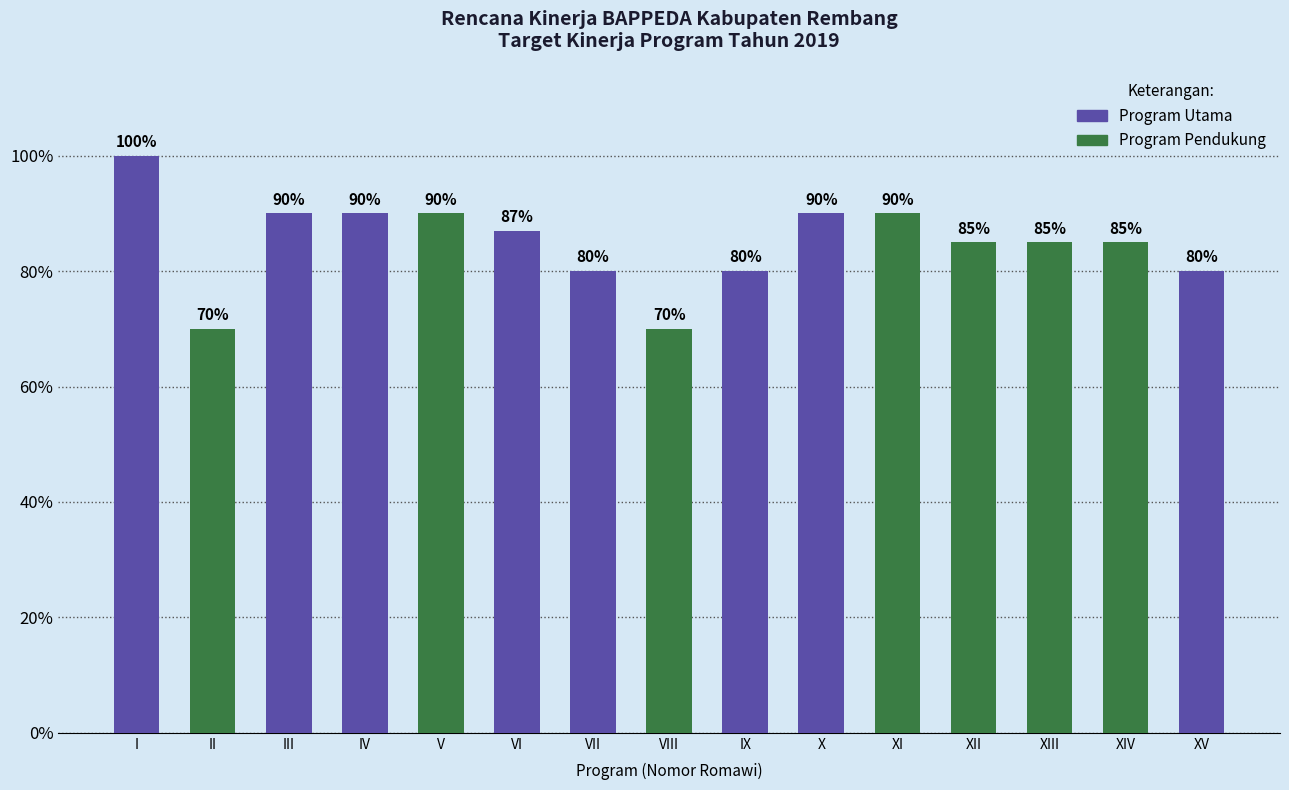

Reading left to right, what are all the values shown in this chart?

I=1.0	II=0.7	III=0.9	IV=0.9	V=0.9	VI=0.9	VII=0.8	VIII=0.7	IX=0.8	X=0.9	XI=0.9	XII=0.8	XIII=0.8	XIV=0.8	XV=0.8